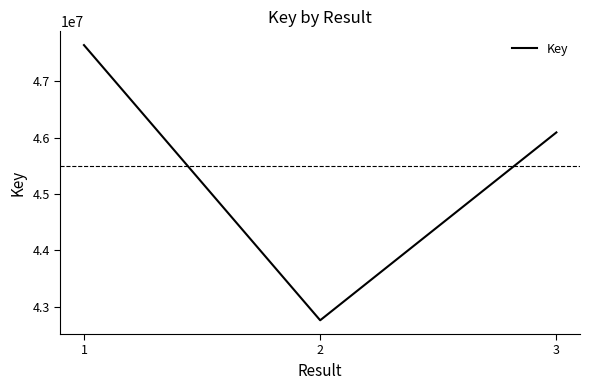

True or false: the data shows 26875210 at 3.

False